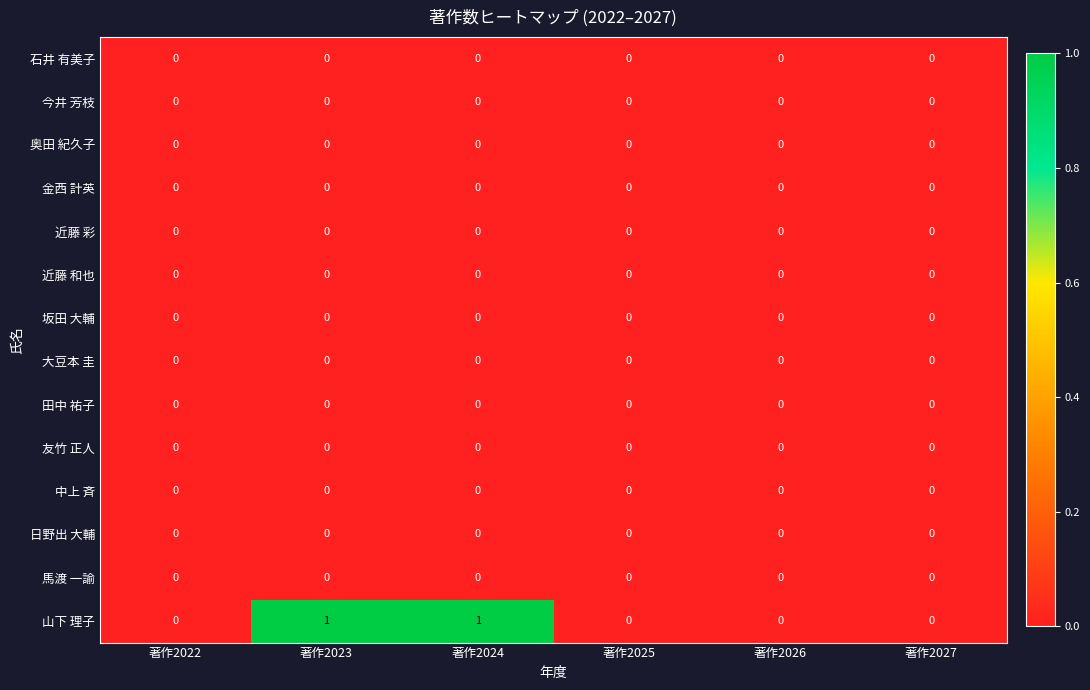

How many series are shown in this chart?

14